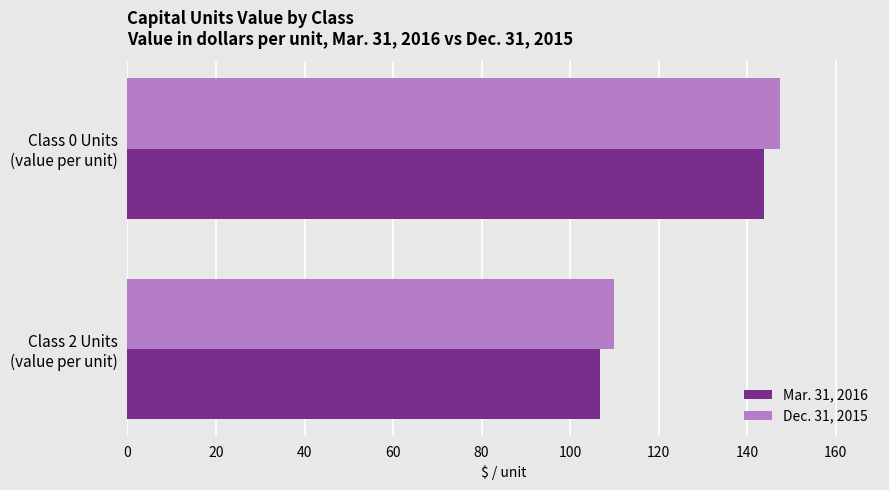

What is the average value of the Dec. 31, 2015 series?

128.6